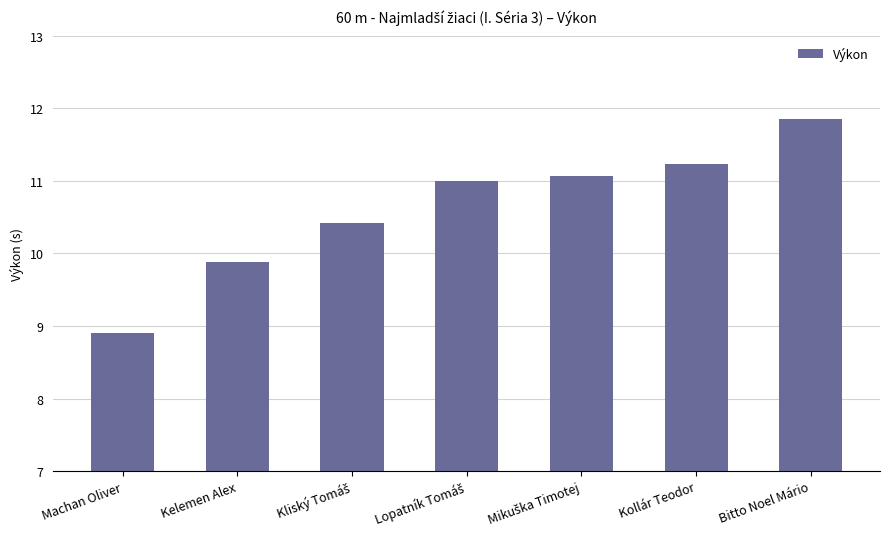

What position from the right is Kelemen Alex?

6